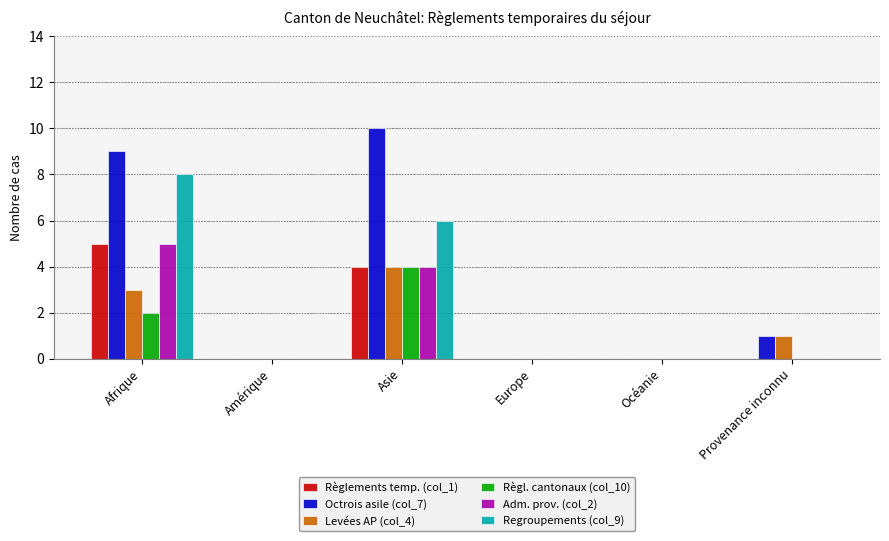

The value of Adm. prov. (col_2) at Europe is 2. True or false?

False